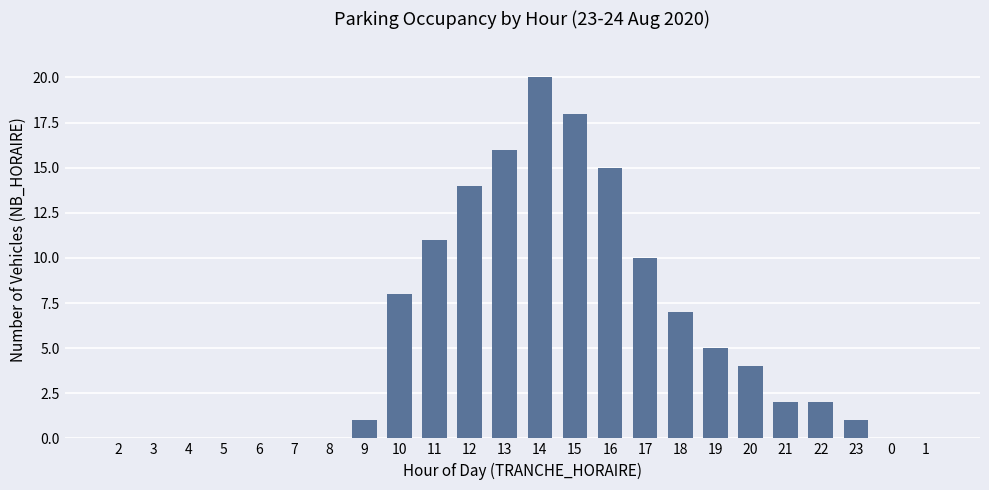

What is the ratio of the value at 17 to the value at 13?

0.6